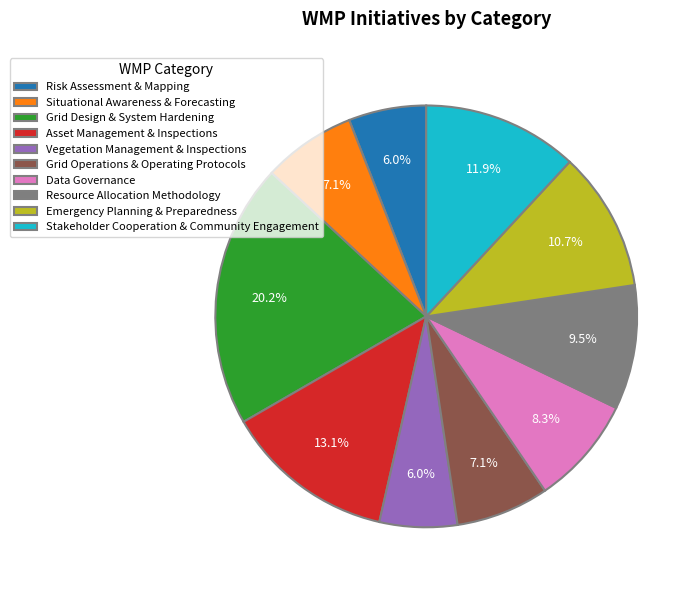

Is there any slice that represents more than half of the pie?

No